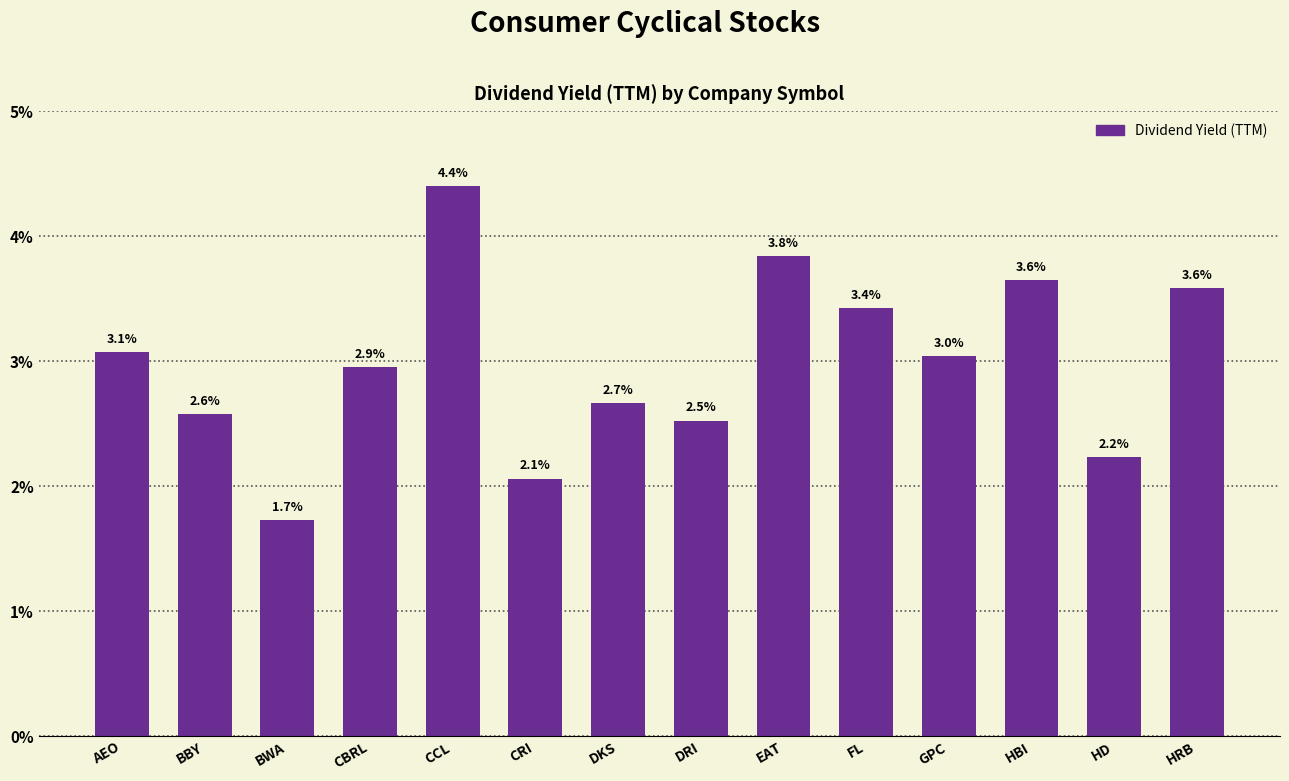

List the labels in order of value, smallest first.

BWA, CRI, HD, DRI, BBY, DKS, CBRL, GPC, AEO, FL, HRB, HBI, EAT, CCL